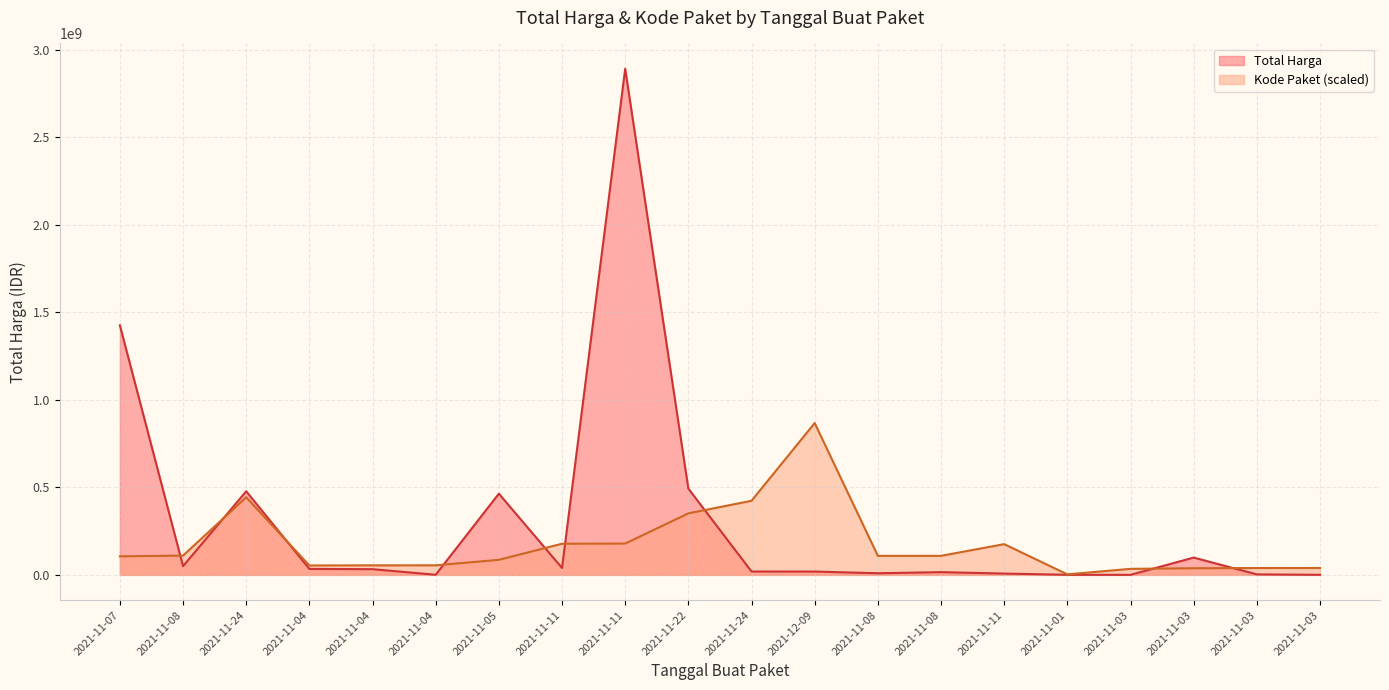

Read the Total Harga value at 2021-11-22.

493000000.0